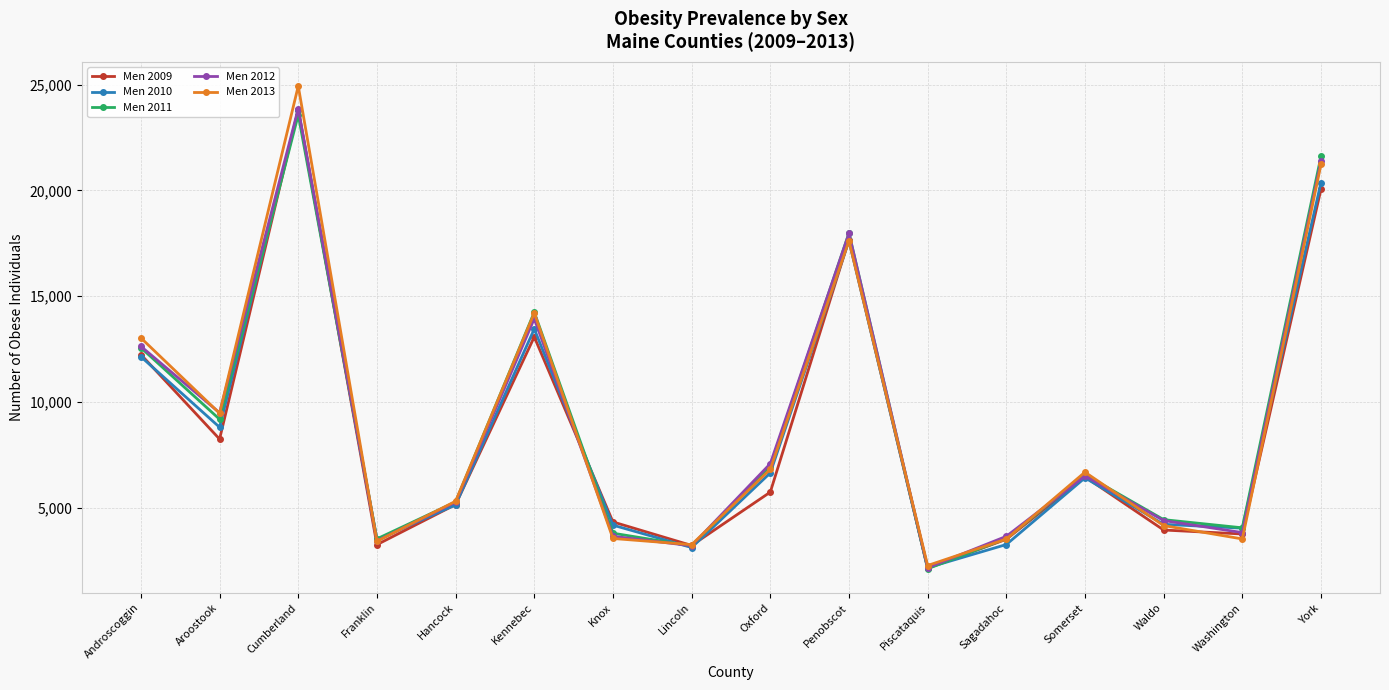

The Men 2012 series shows 4386 at Waldo. True or false?

True